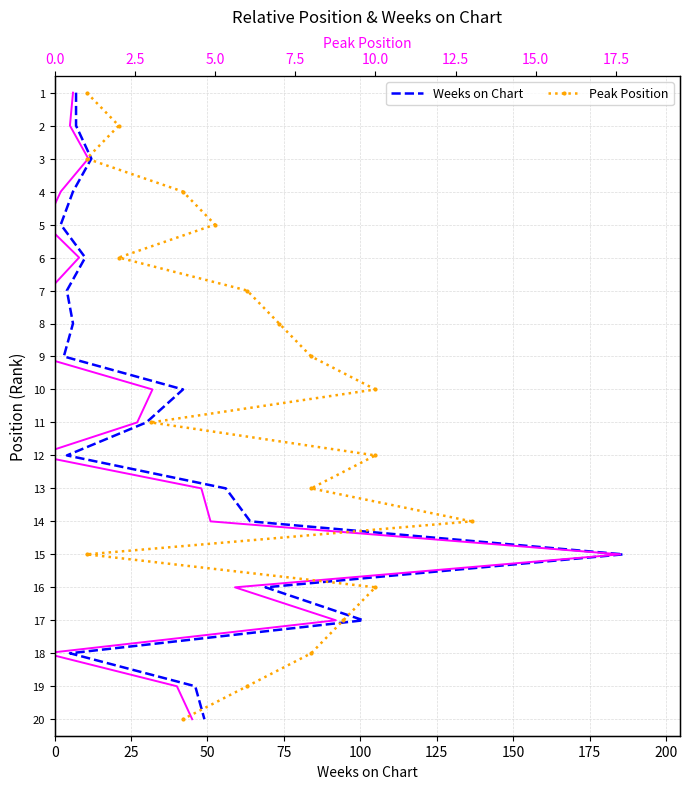

Rank the series by their maximum value, from highest to lowest.

Weeks on Chart, difference, Peak Position